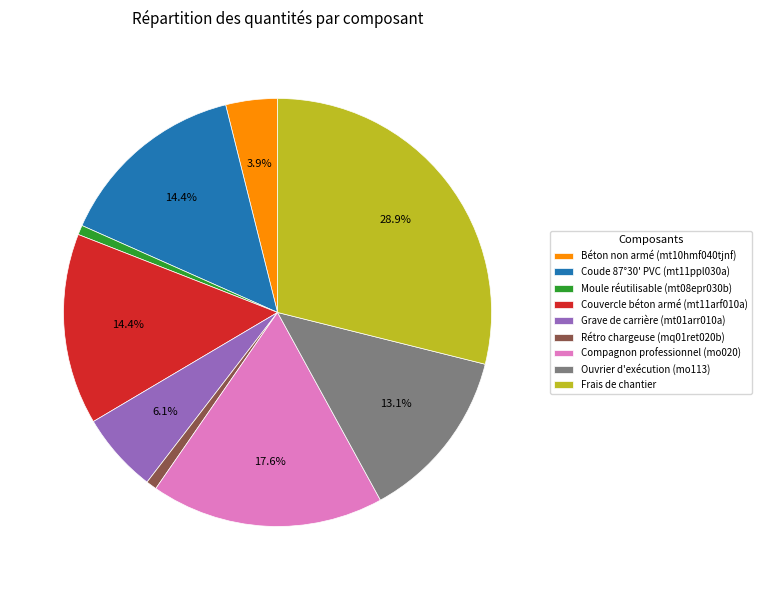

Is it true that Moule réutilisable (mt08epr030b) is 1% of the pie?

True